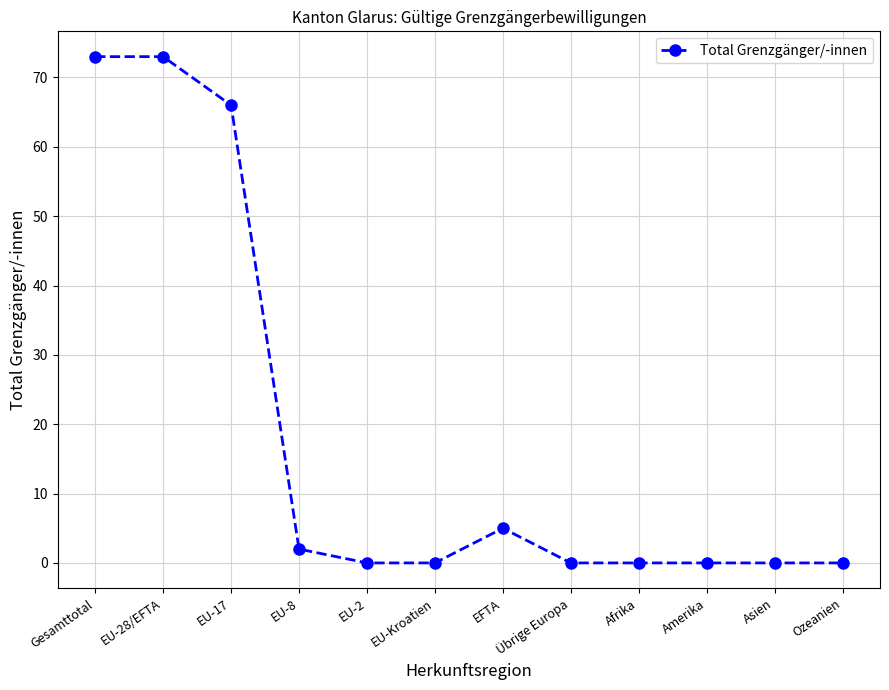

What is the difference between the values at EU-17 and EFTA?

61